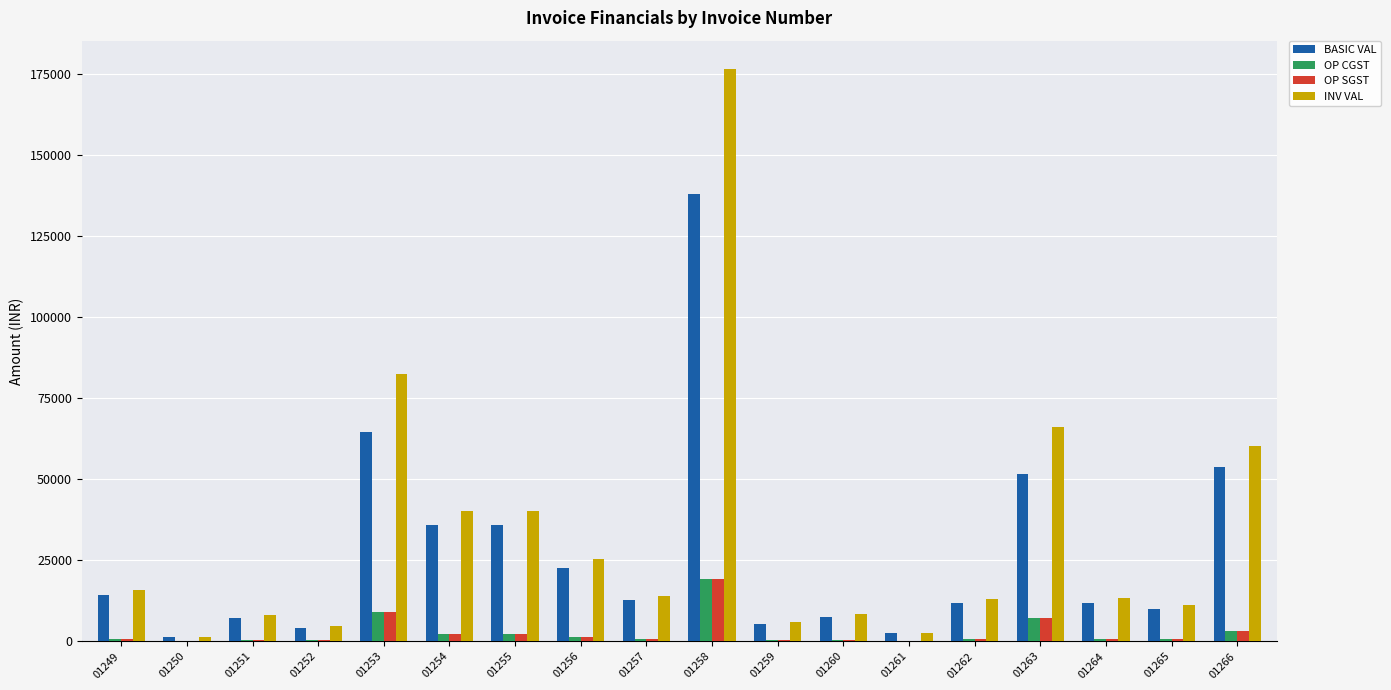

The OP SGST series shows 756.0 at 01257. True or false?

True